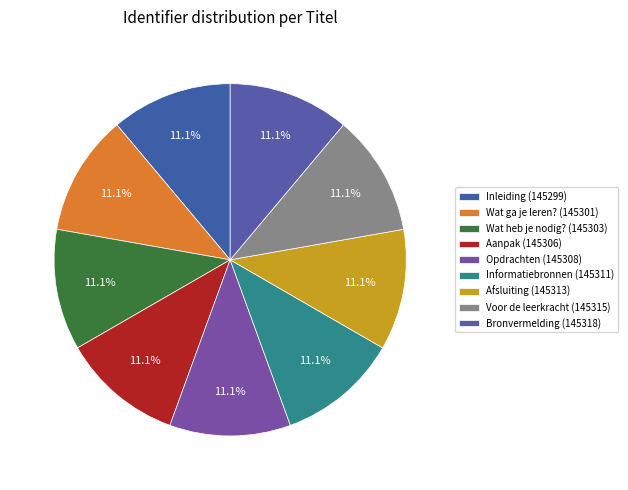

How much of the chart is everything except Afsluiting?

88.9%